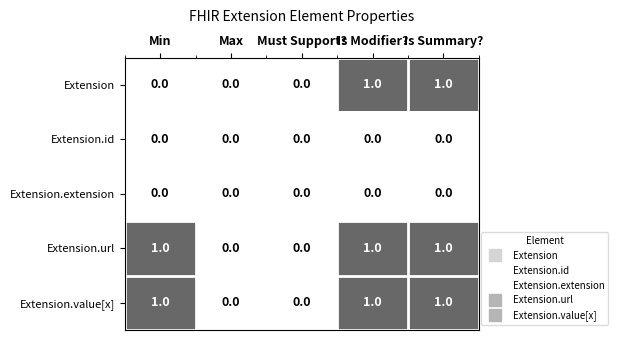

How many Extension.url values are between 0 and 1?

5